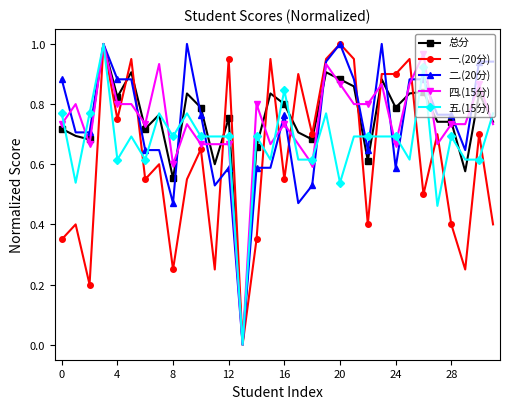

True or false: 二.(20分) has more than 2 points higher than both neighbors.

True